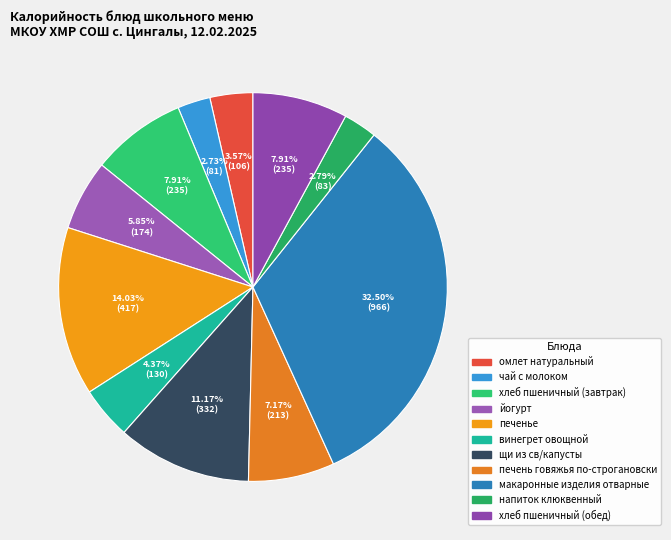

To the nearest percent, what percentage of the pie is хлеб пшеничный (обед)?

8%